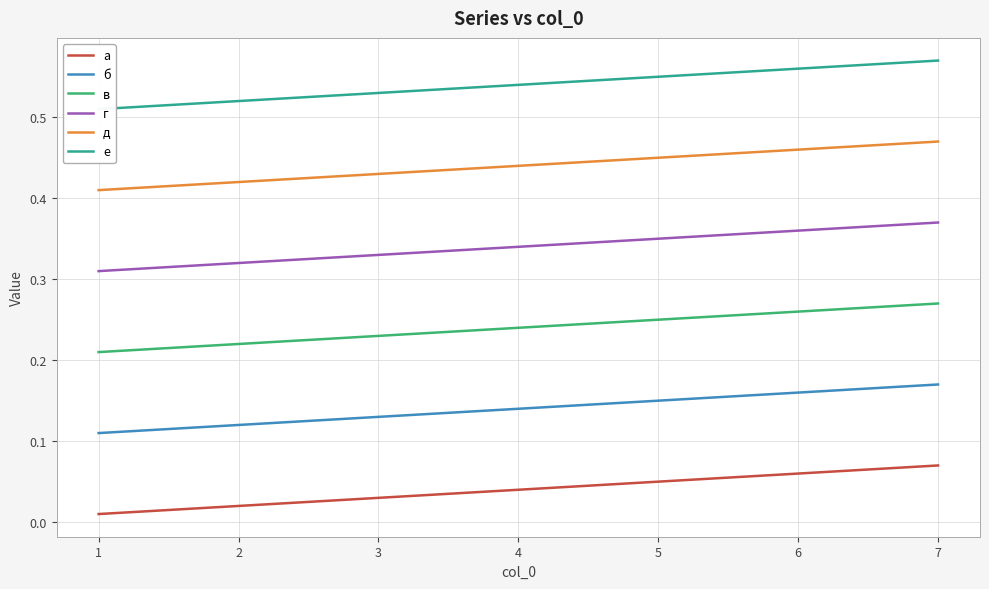

Reading left to right, list all the values displayed in this chart.

а: 0.0	0.0	0.0	0.0	0.1	0.1	0.1
б: 0.1	0.1	0.1	0.1	0.2	0.2	0.2
в: 0.2	0.2	0.2	0.2	0.3	0.3	0.3
г: 0.3	0.3	0.3	0.3	0.4	0.4	0.4
д: 0.4	0.4	0.4	0.4	0.5	0.5	0.5
е: 0.5	0.5	0.5	0.5	0.6	0.6	0.6